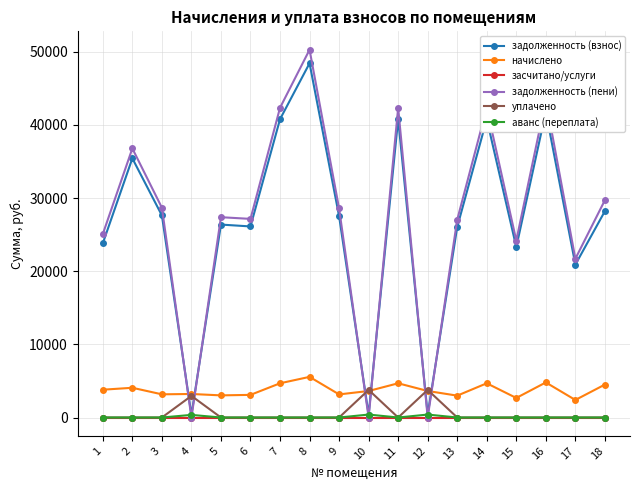

Which series has the largest range (max minus min)?

задолженность (пени)